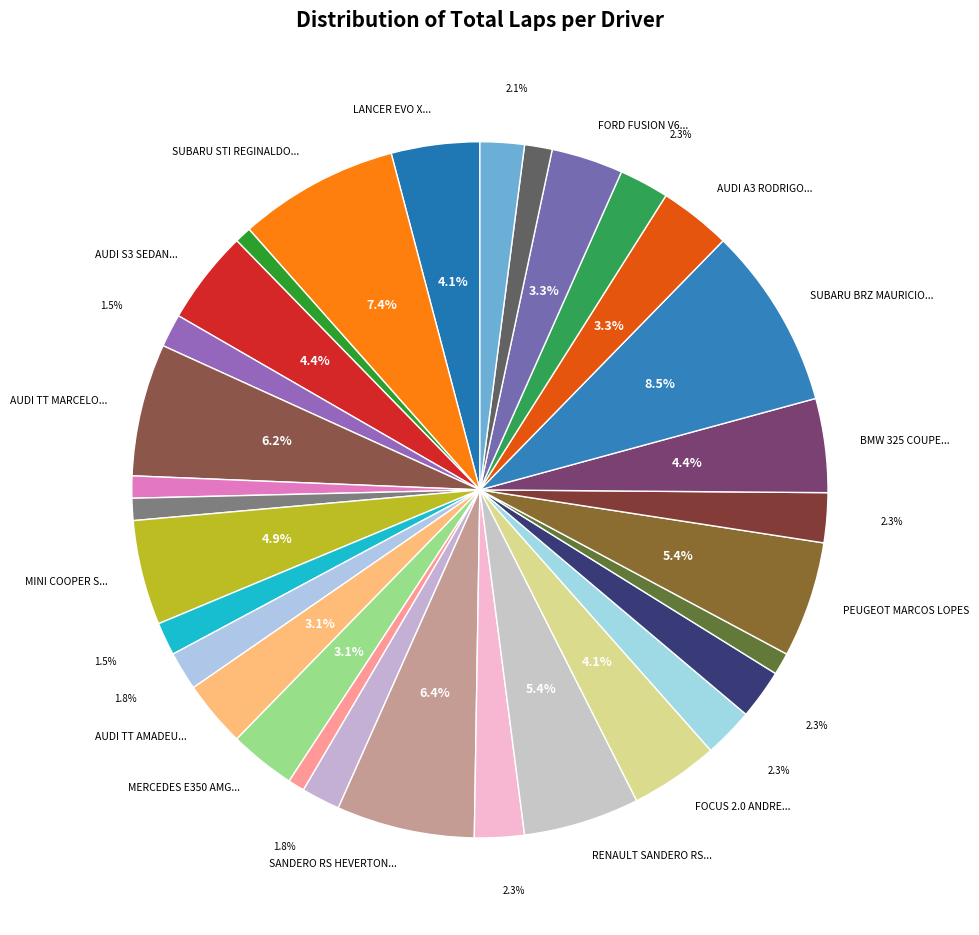

How many slices are in this pie chart?

31